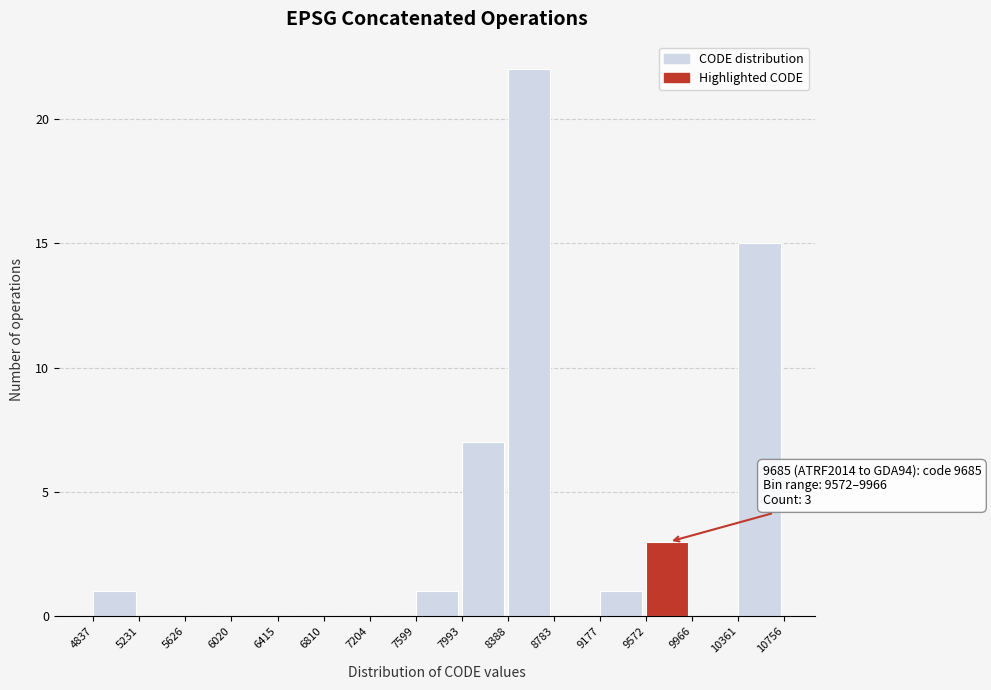

Which range on the x-axis has the tallest bar?

8388 to 8783